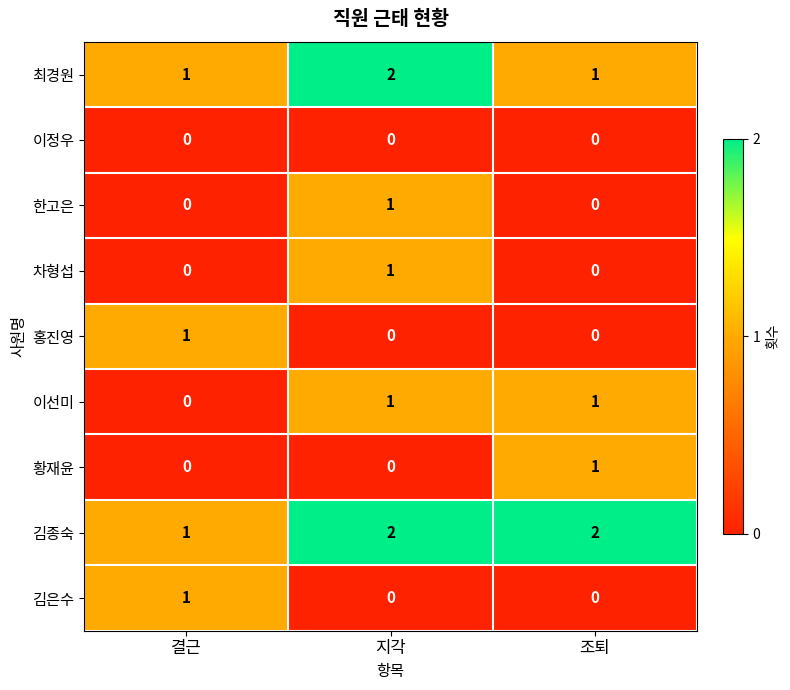

Is the value of 한고은 at 지각 greater than the value of 홍진영 at 조퇴?

Yes